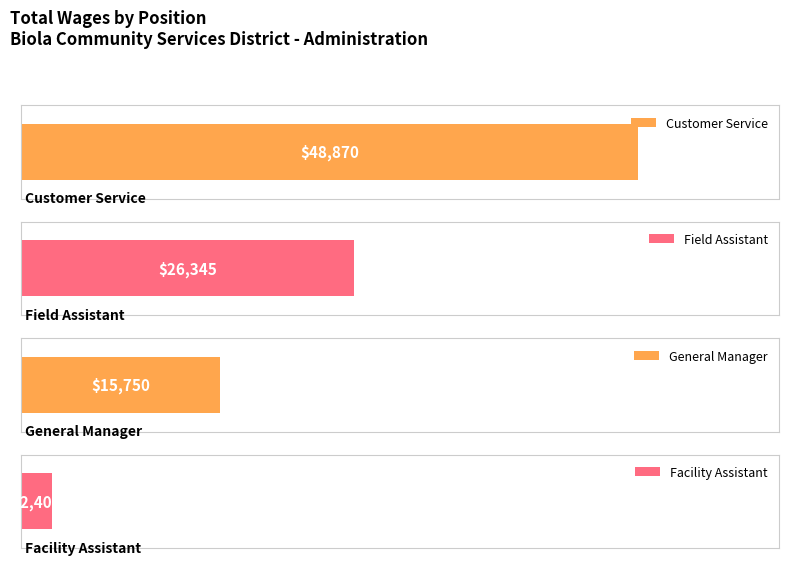

What is the change in value from Customer Service to Field Assistant?

-22525